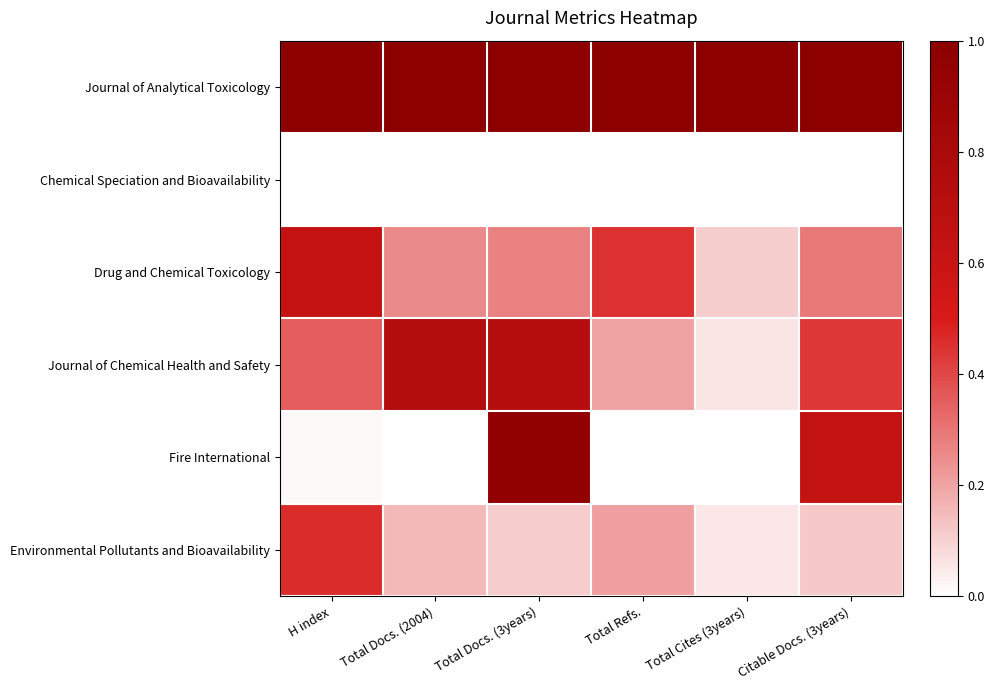

At which category is the sum across all series the highest?

Total Docs. (3years)